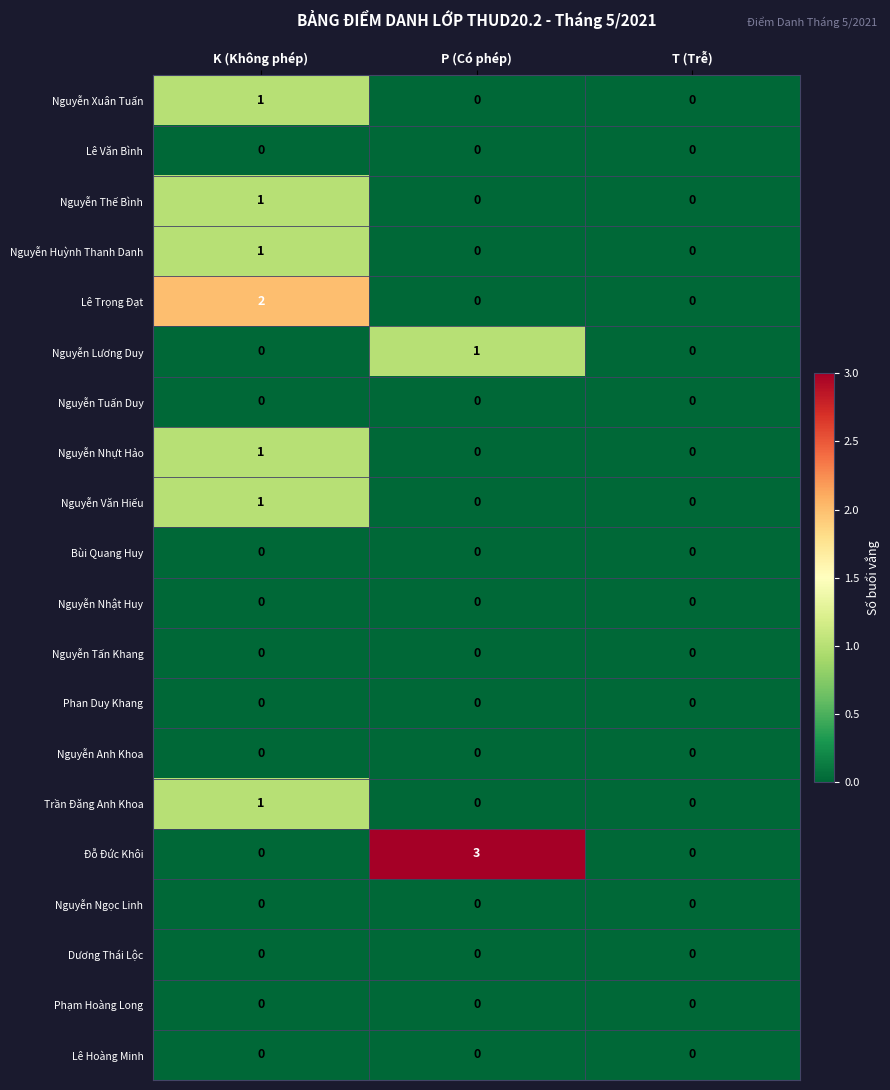

What is the difference between the highest and lowest values at P (Có phép)?

3